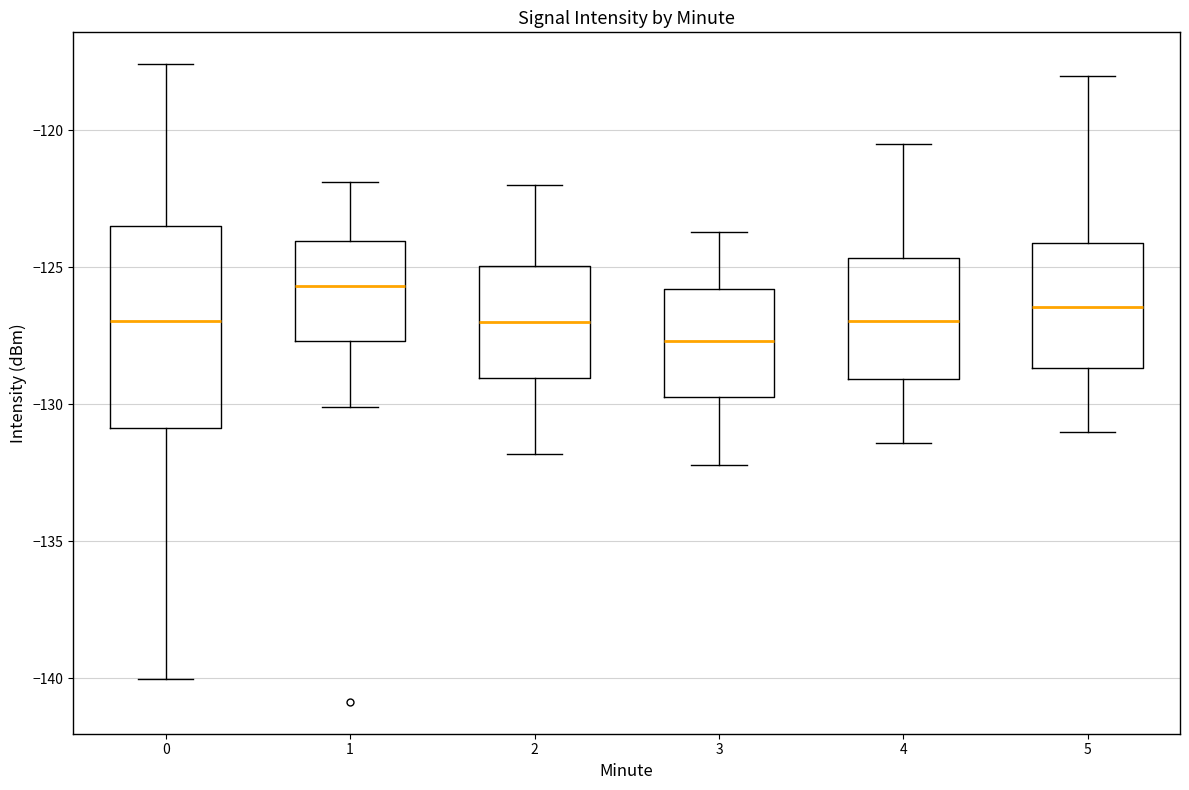

Which box's median line is the highest?

1